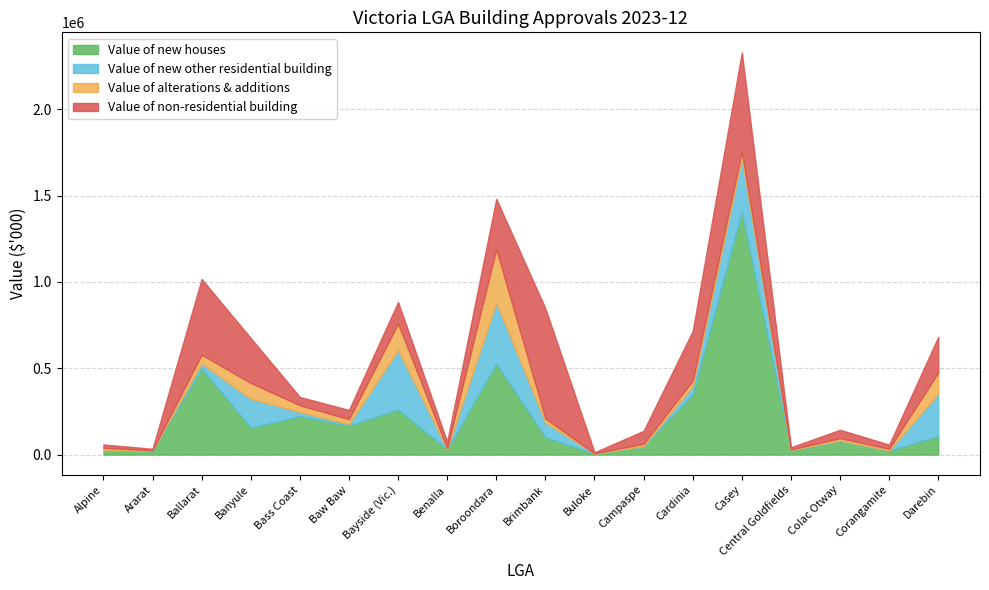

What is the value of the Value of alterations & additions point at the 6th from the left?

29545.1